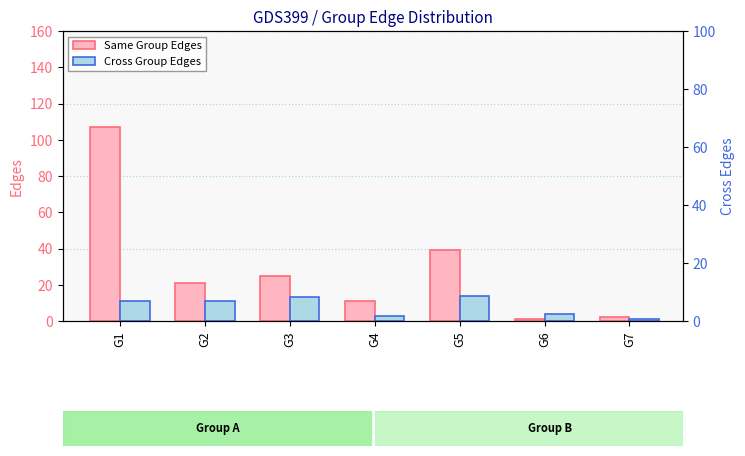

What is the difference between the maximum and minimum values in the Same Group Edges series?

106